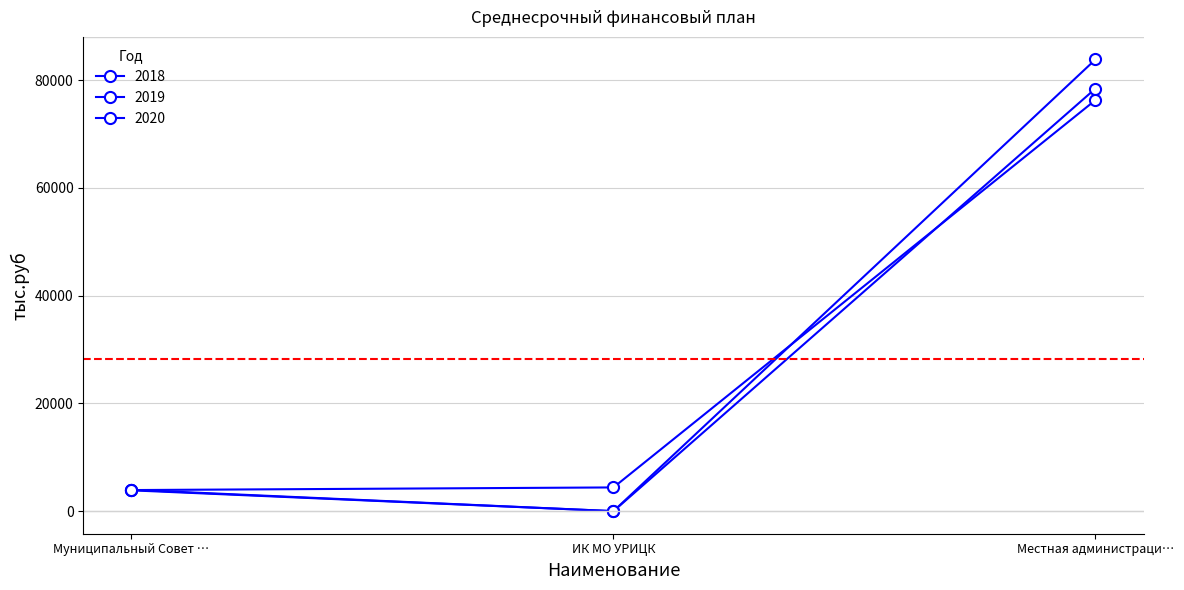

How many values in the 2018 series are below 3860?

1